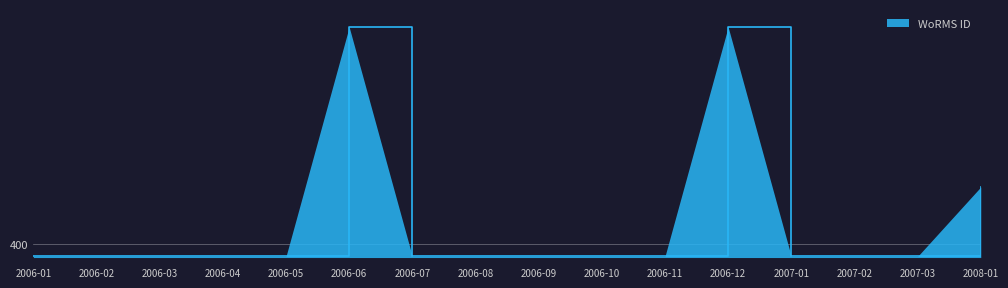

Does the chart display data point markers on the line(s)?

No